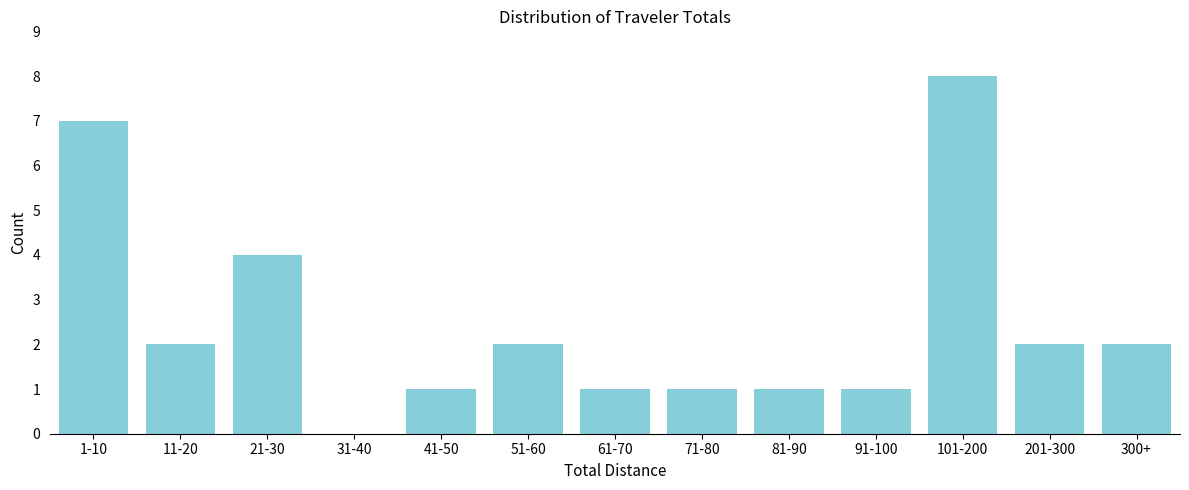

Reading left to right, list all the values displayed in this chart.

1-10=7	11-20=2	21-30=4	31-40=0	41-50=1	51-60=2	61-70=1	71-80=1	81-90=1	91-100=1	101-200=8	201-300=2	300+=2